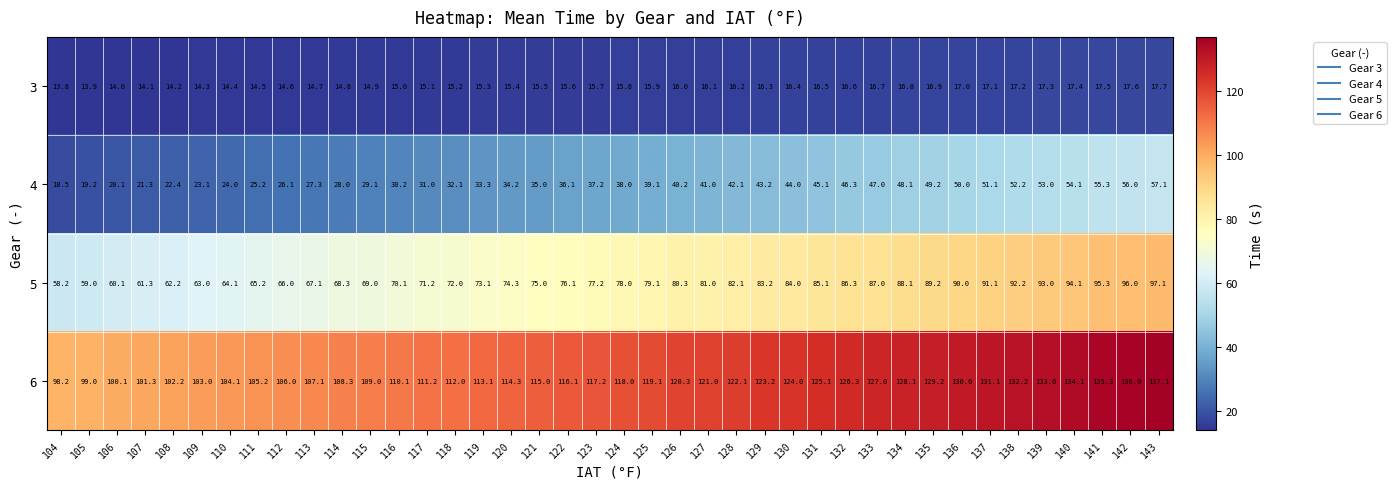

What is the difference between the highest and lowest values at 115?

94.1